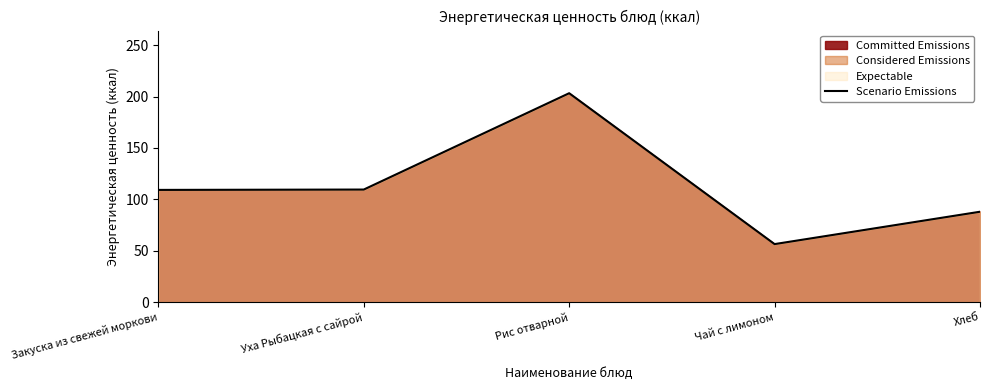

List the labels in order of value, largest first.

Рис отварной, Уха Рыбацкая с сайрой, Закуска из свежей моркови, Хлеб, Чай с лимоном